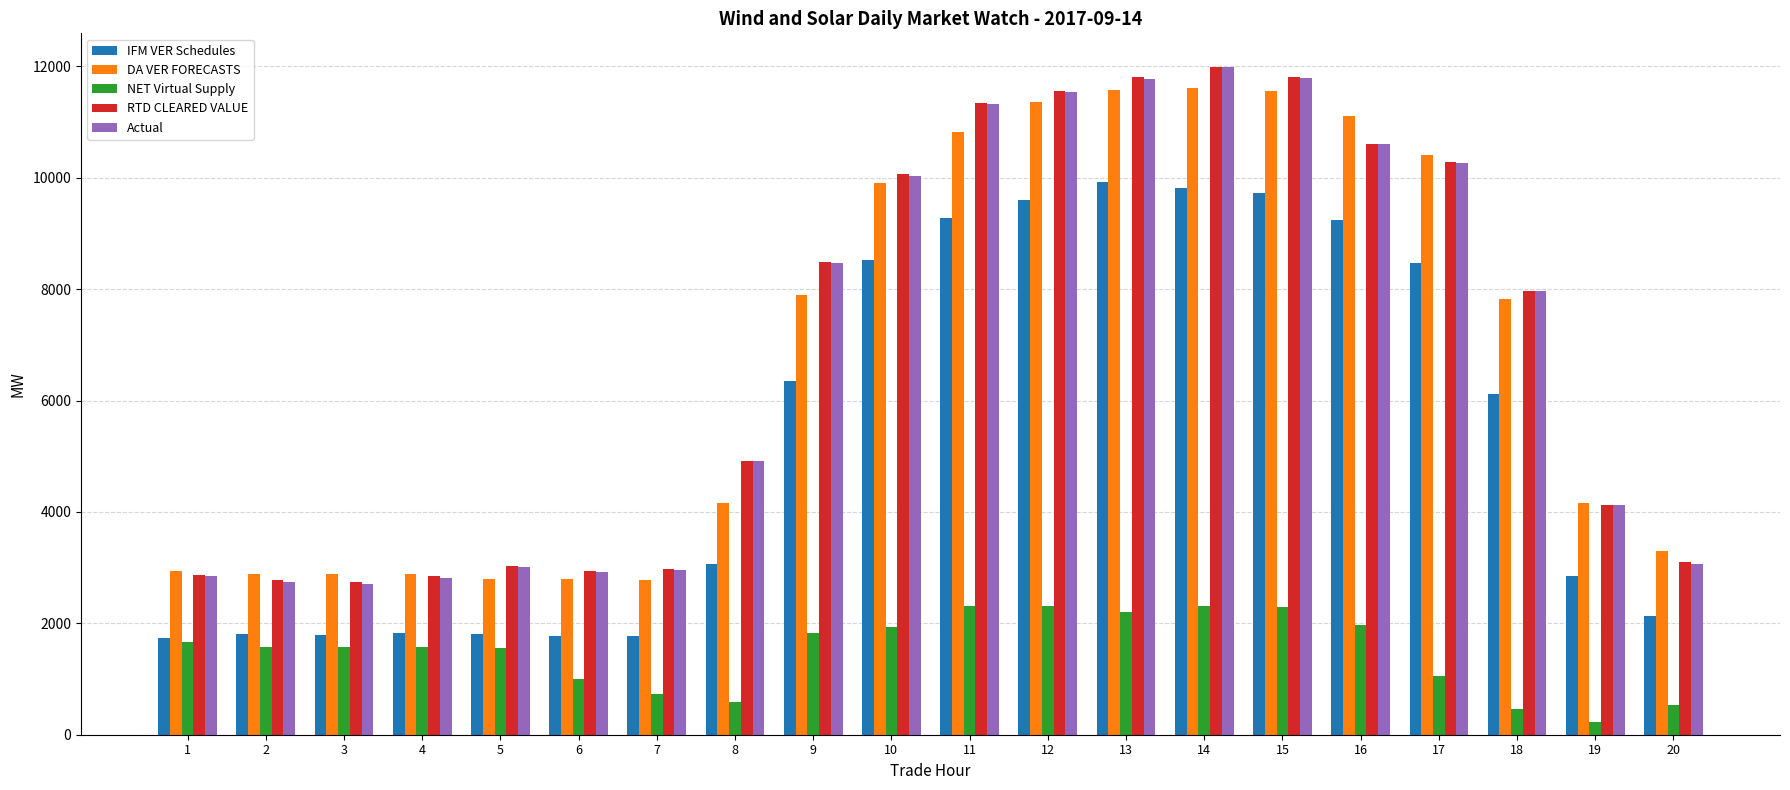

What is the value of the Actual bar at the 4th from the left?

2809.3